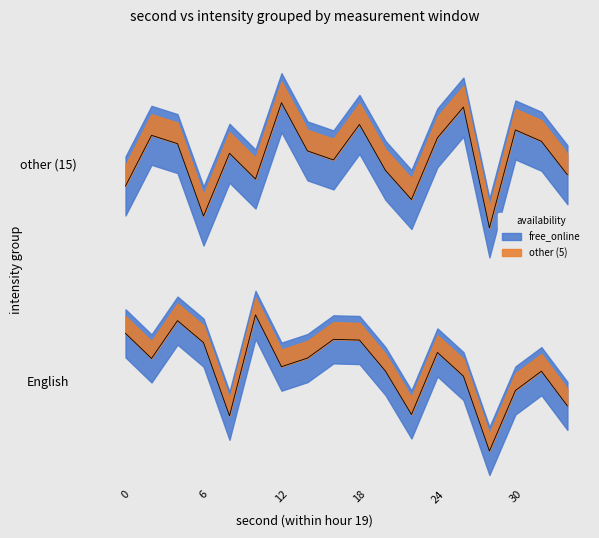

Reading left to right, list all the values displayed in this chart.

min_intensity: -135.5	-130.8	-128.1	-133.7	-129.3	-133.9	-128.2	-125.6	-126.2	-122.6	-126.7	-123.5	-128.9	-126.2	-126.3	-125.3	-129.0	-130.8
max_intensity: -122.6	-125.3	-122.6	-125.6	-122.6	-125.6	-122.6	-122.6	-122.6	-122.6	-122.6	-122.6	-122.6	-122.6	-122.6	-122.6	-122.6	-122.6